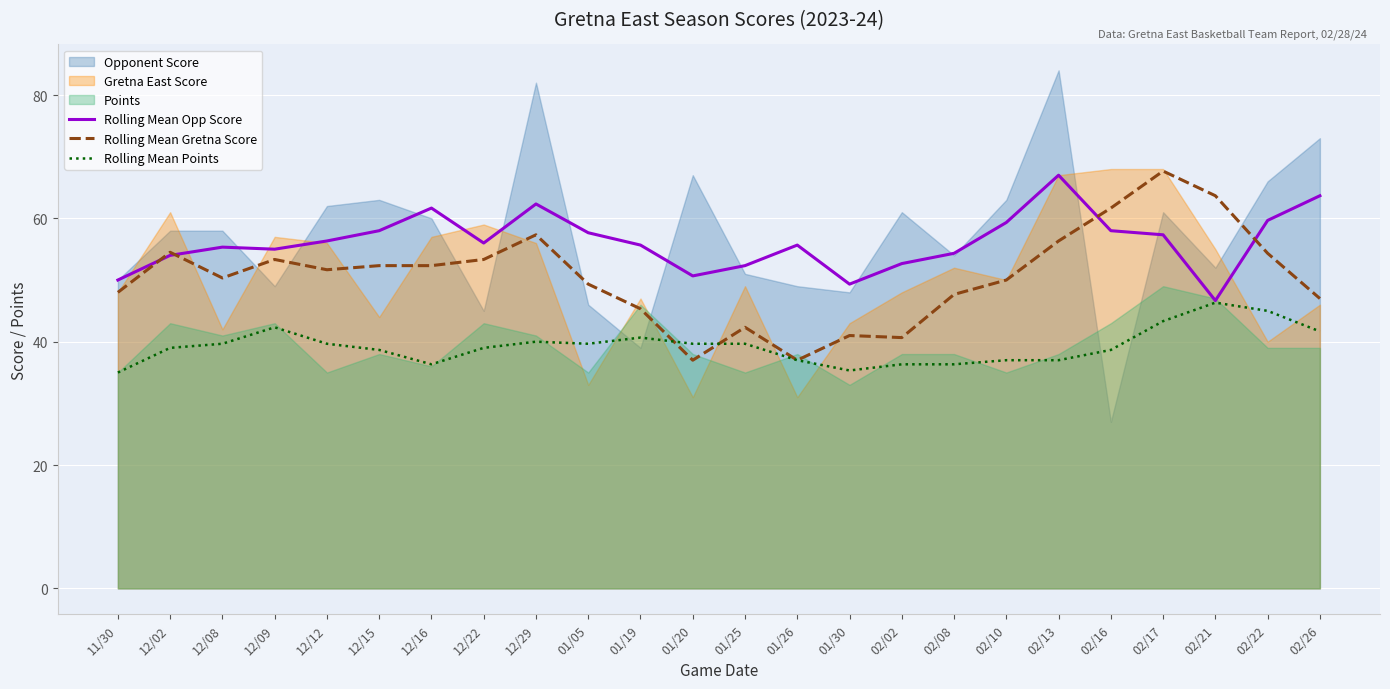

Is the value of Rolling Mean Points at 12/02 greater than the value of Rolling Mean Opp Score at 12/02?

No